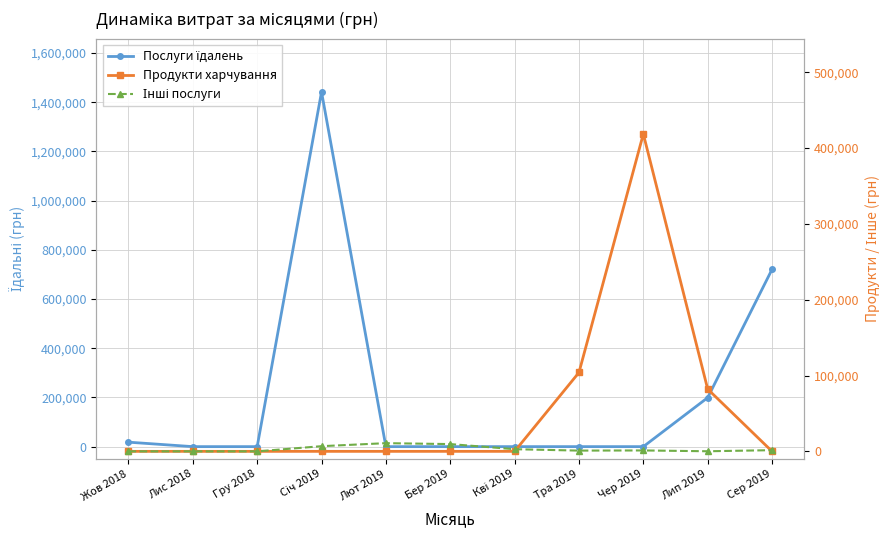

How many intersections are there between Продукти харчування and Інші послуги?

2